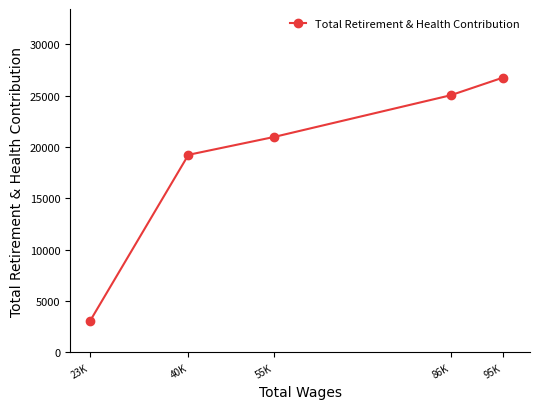

Rank the categories by value from lowest to highest.

23K, 40K, 55K, 86K, 95K